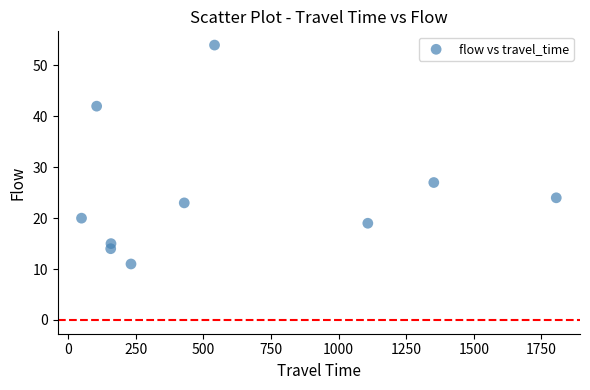

What Y value in the scatter plot is closest to 32?

27